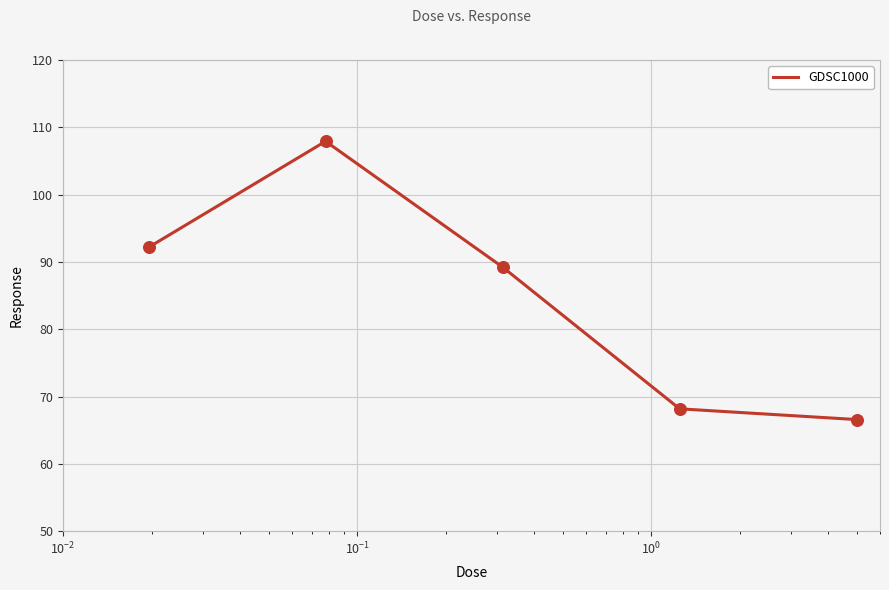

What is the maximum value shown in the chart?

107.9